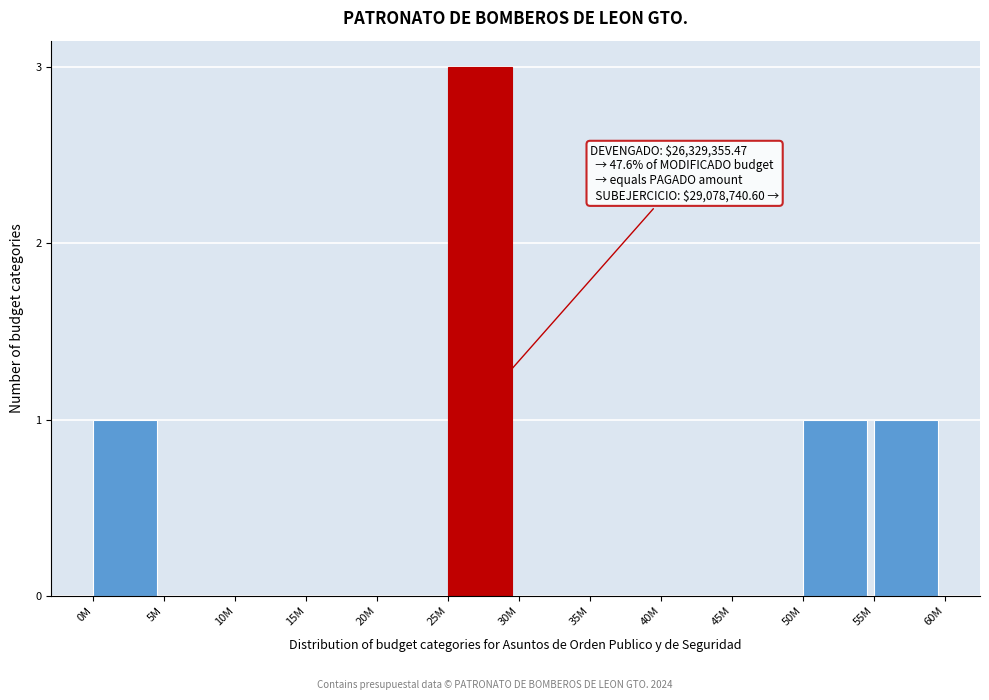

Reading left to right, list all the values displayed in this chart.

0M=1	5M=0	10M=0	15M=0	20M=0	25M=3	30M=0	35M=0	40M=0	45M=0	50M=1	55M=1